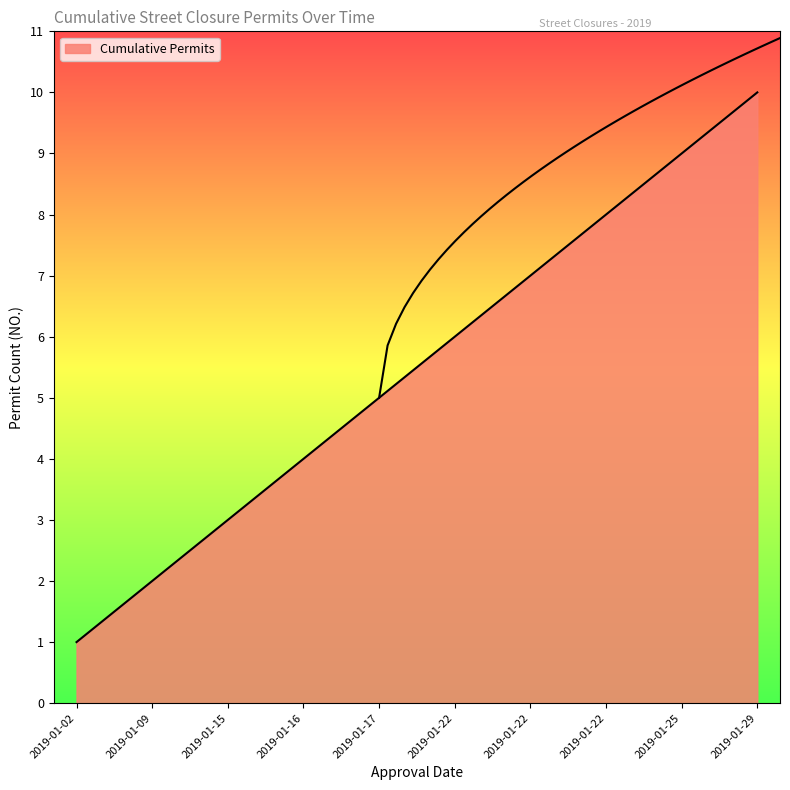

At which category does the chart reach its peak across all series?

2019-01-29